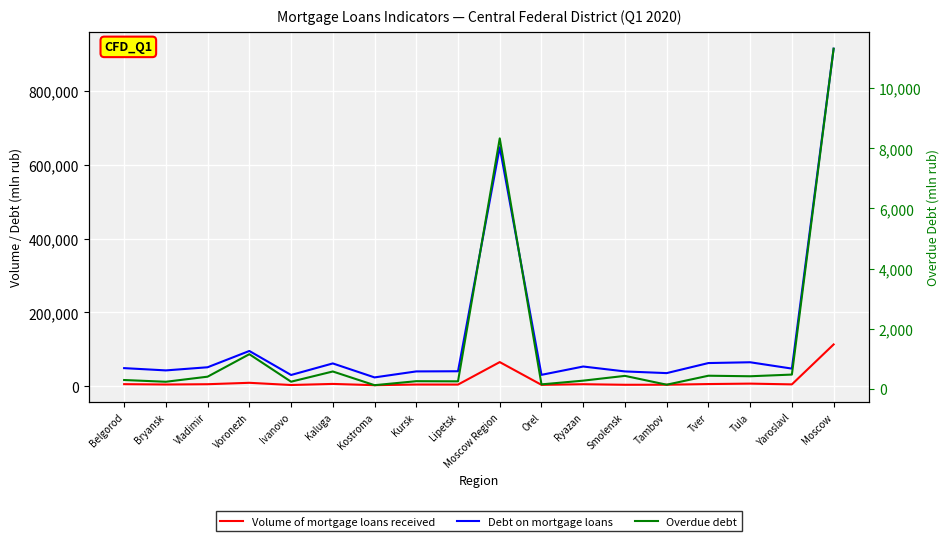

Count the number of data series in this chart.

3